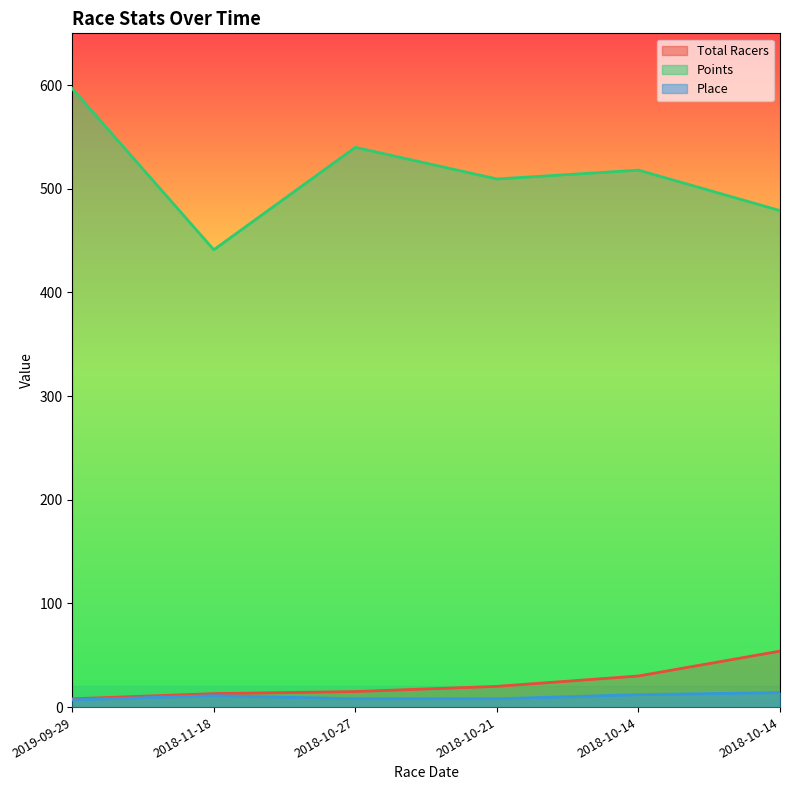

How many interior local peaks does the Place series have?

1